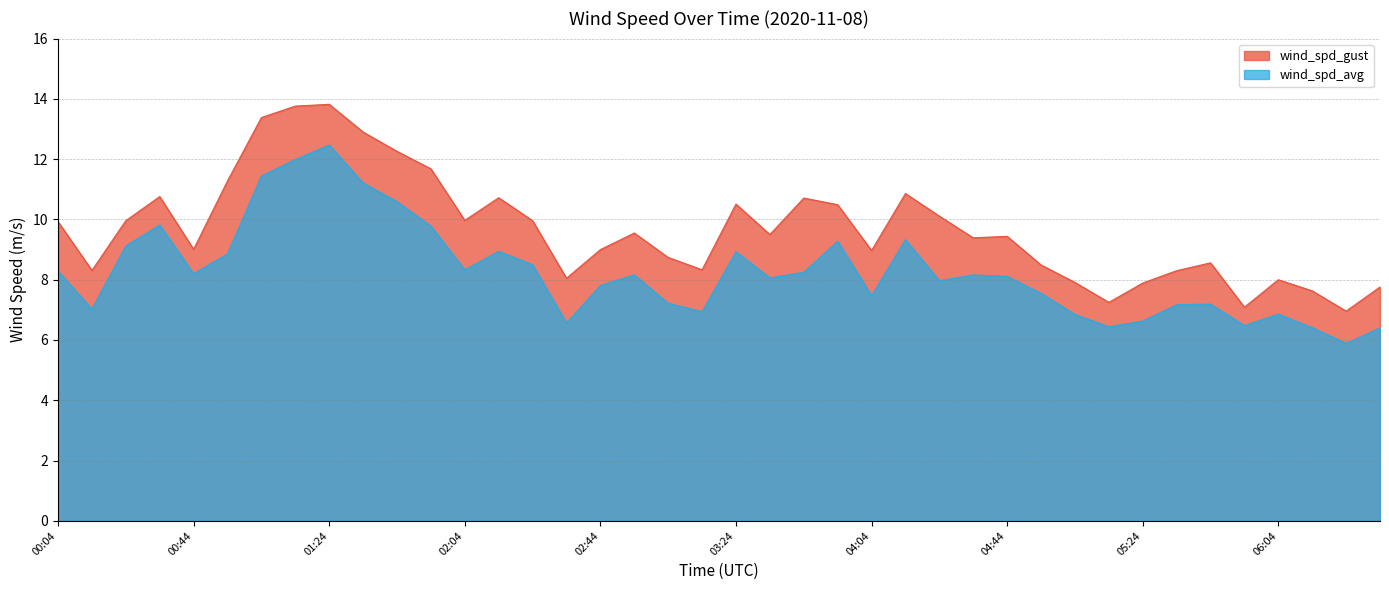

At which category is the sum across all series the highest?

01:24